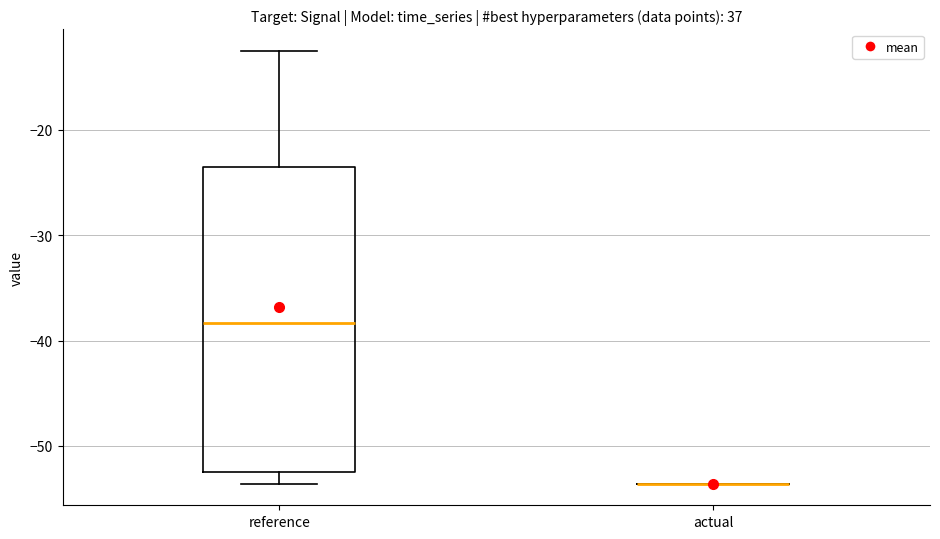

Reading left to right, read every box against the y-axis: the position of its median line, the range the box covers, and the ends of its whiskers. The values are not printed on the chart, so give them approximately, as read against the axis.

reference: median -38, box -52 to -24, whiskers -54 to -13
actual: box collapsed to a line at -54, whiskers -54 to -54